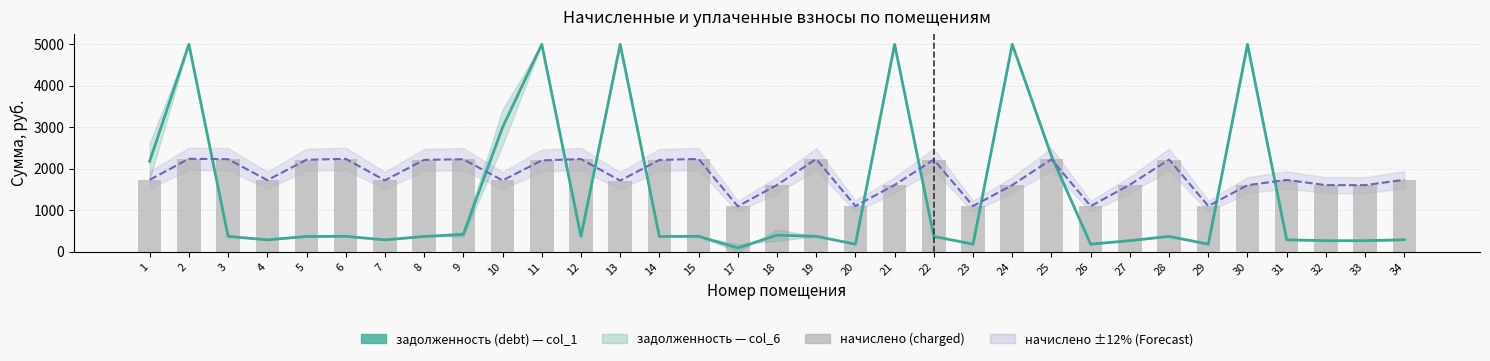

At how many categories does at least one series exceed 2772?

7